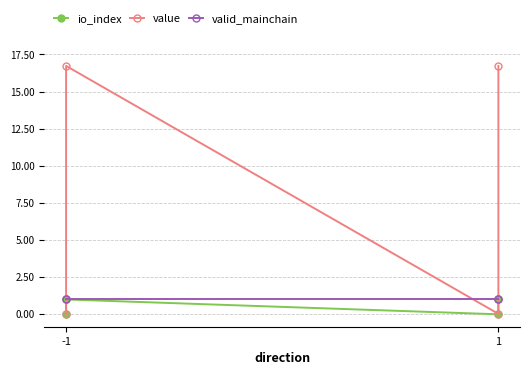

Is the value of io_index at 1 greater than the value of value at 1?

No